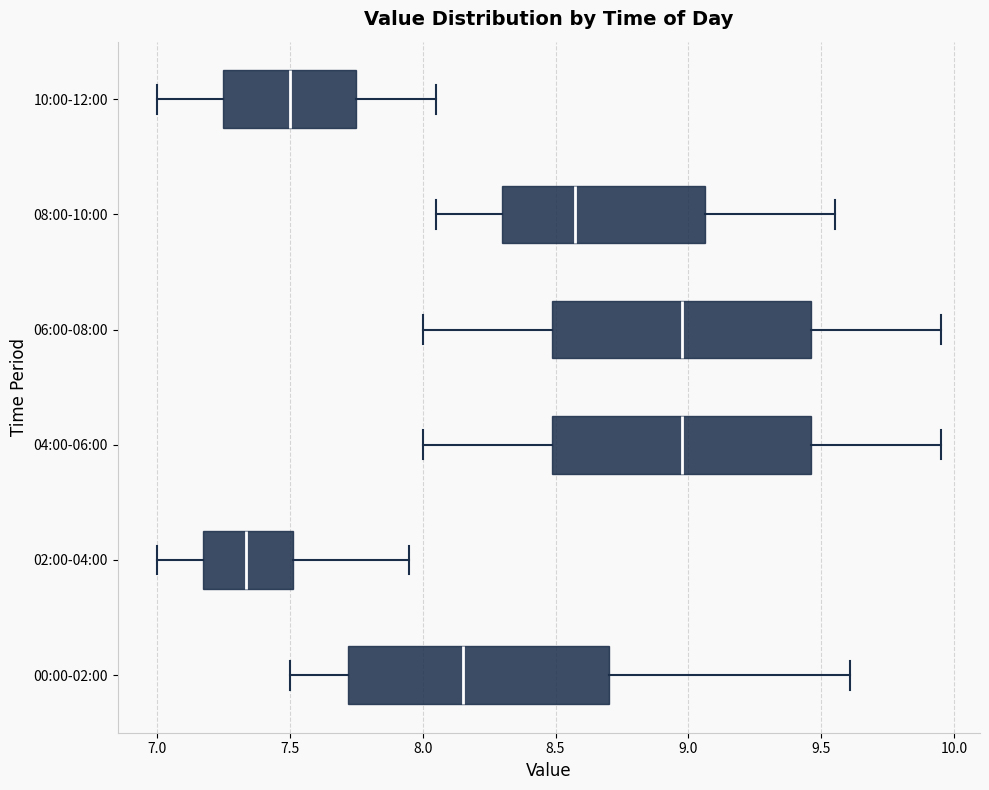

Reading bottom to top, transcribe this box plot: for each box, give where its median line is, the range the box spans, and where its two whiskers end, as read against the x-axis. The values are not printed on the chart, so give them approximately, as read against the axis.

00:00-02:00: median 8.15, box 7.70 to 8.70, whiskers 7.50 to 9.60
02:00-04:00: median 7.35, box 7.15 to 7.50, whiskers 7.00 to 7.95
04:00-06:00: median 9.00, box 8.50 to 9.45, whiskers 8.00 to 9.95
06:00-08:00: median 9.00, box 8.50 to 9.45, whiskers 8.00 to 9.95
08:00-10:00: median 8.60, box 8.30 to 9.05, whiskers 8.05 to 9.55
10:00-12:00: median 7.50, box 7.25 to 7.75, whiskers 7.00 to 8.05